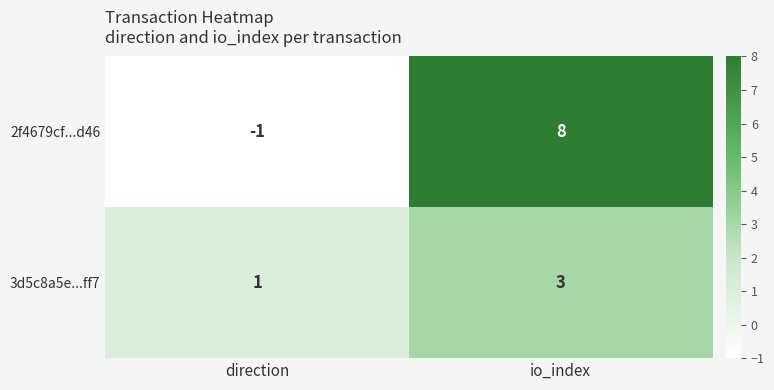

Count the number of categories in the chart.

2